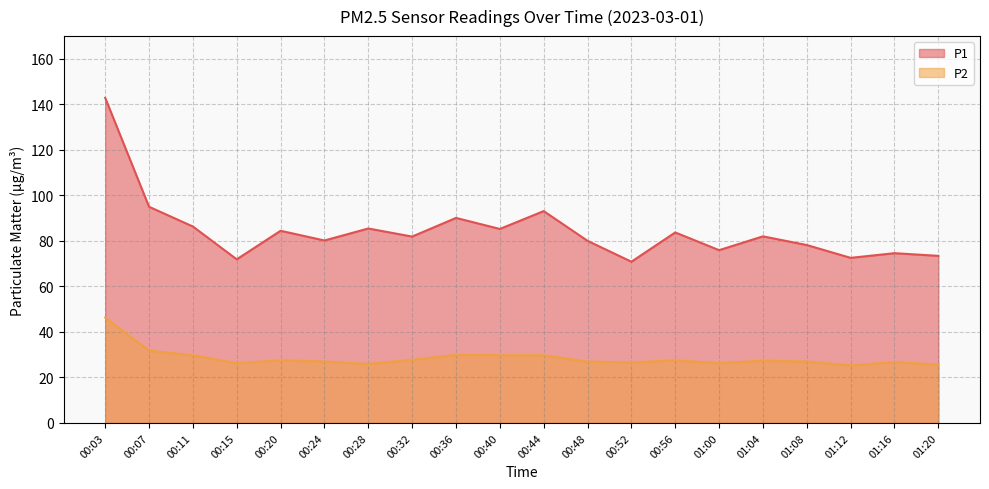

The value of P1 at 00:52 is 70.8. True or false?

True